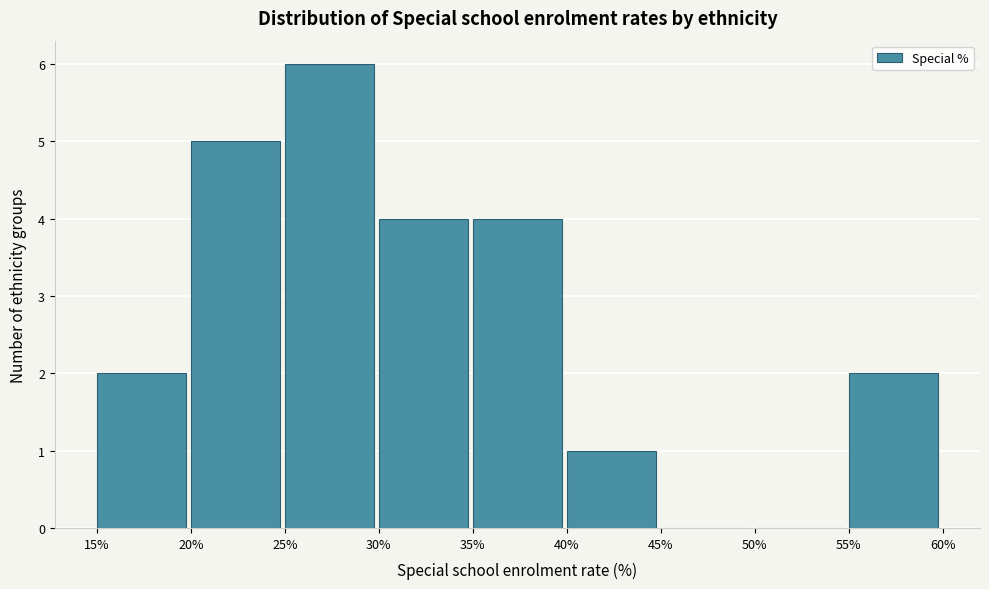

Reading left to right, transcribe this chart: for each bar, give the range it covers on the x-axis and its height. The values are not printed on the chart, so give them approximately, as read against the axis.

15% to 20%: 2
20% to 25%: 5
25% to 30%: 6
30% to 35%: 4
35% to 40%: 4
40% to 45%: 1
45% to 50%: 0
50% to 55%: 0
55% to 60%: 2